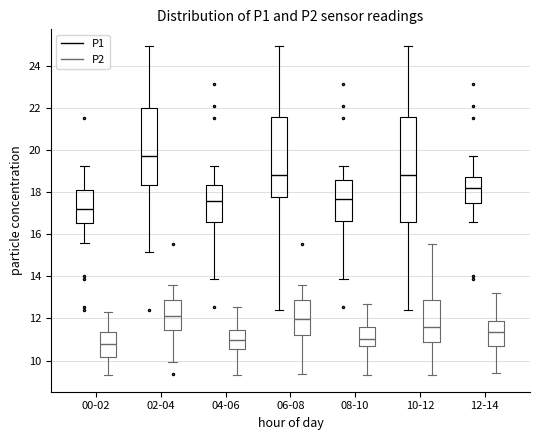

Where does the lower whisker of the box for 02-04 (P2) end on the y-axis? The values are not printed on the chart, so give them approximately, as read against the axis.

10.0